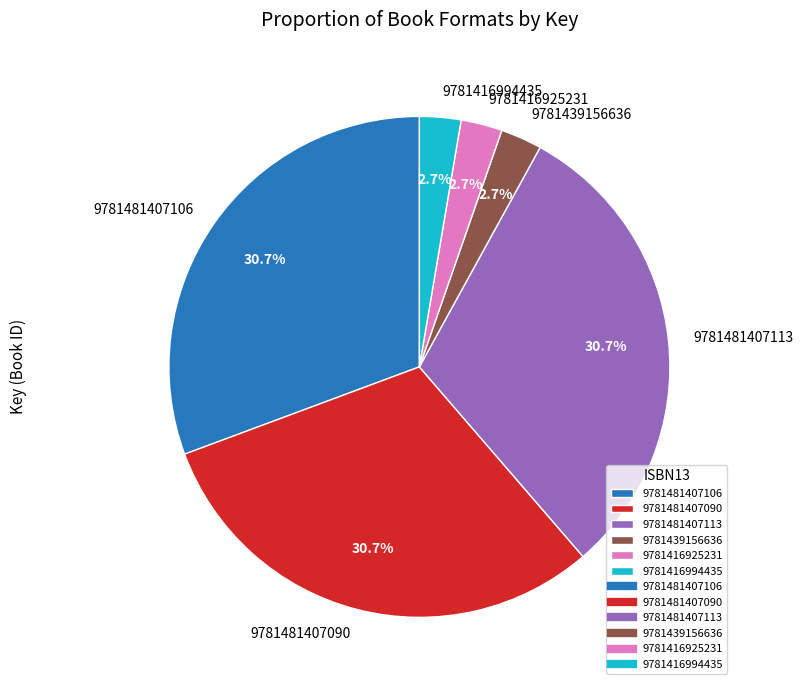

What percentage is NOT represented by 9781439156636?

97.3%